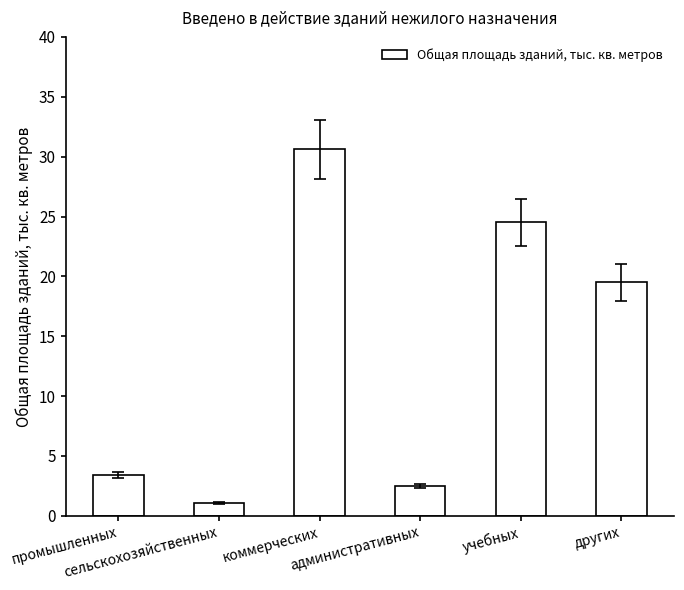

Which label corresponds to the largest value in the chart?

коммерческих